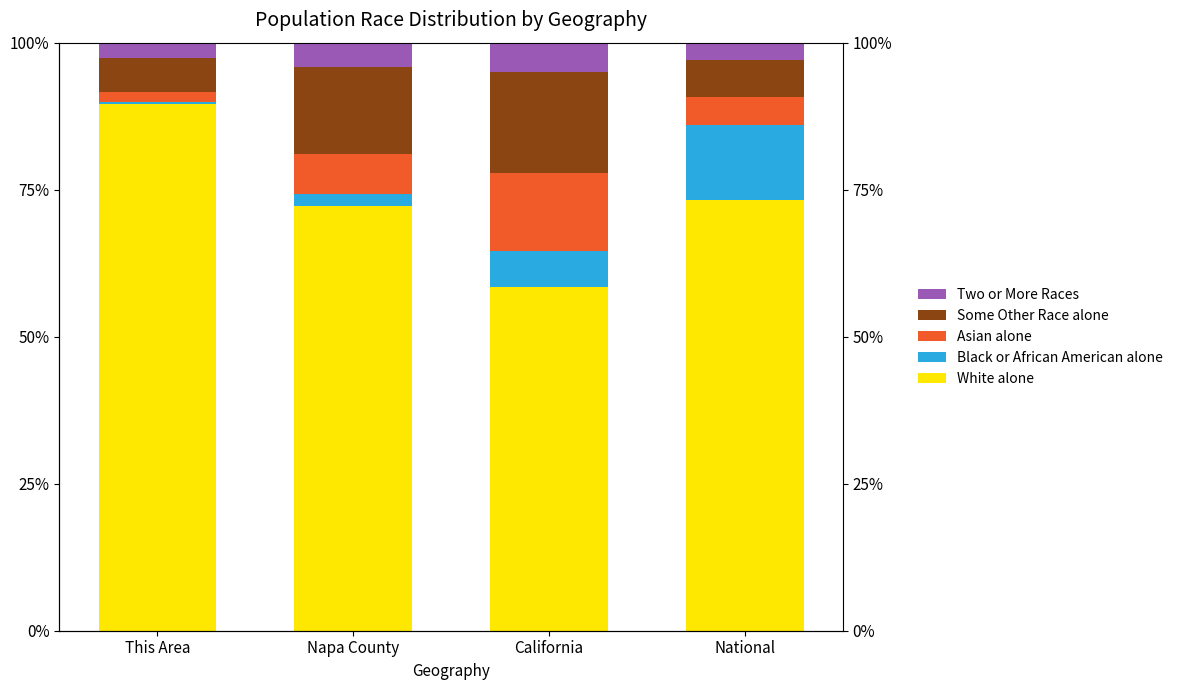

Reading left to right, list all the values displayed in this chart.

White alone: 89.6	72.2	58.4	73.2
Black or African American alone: 0.3	2.0	6.3	12.8
Asian alone: 1.6	6.8	13.2	4.8
Some Other Race alone: 5.8	14.9	17.2	6.3
Two or More Races: 2.7	4.1	4.9	3.0